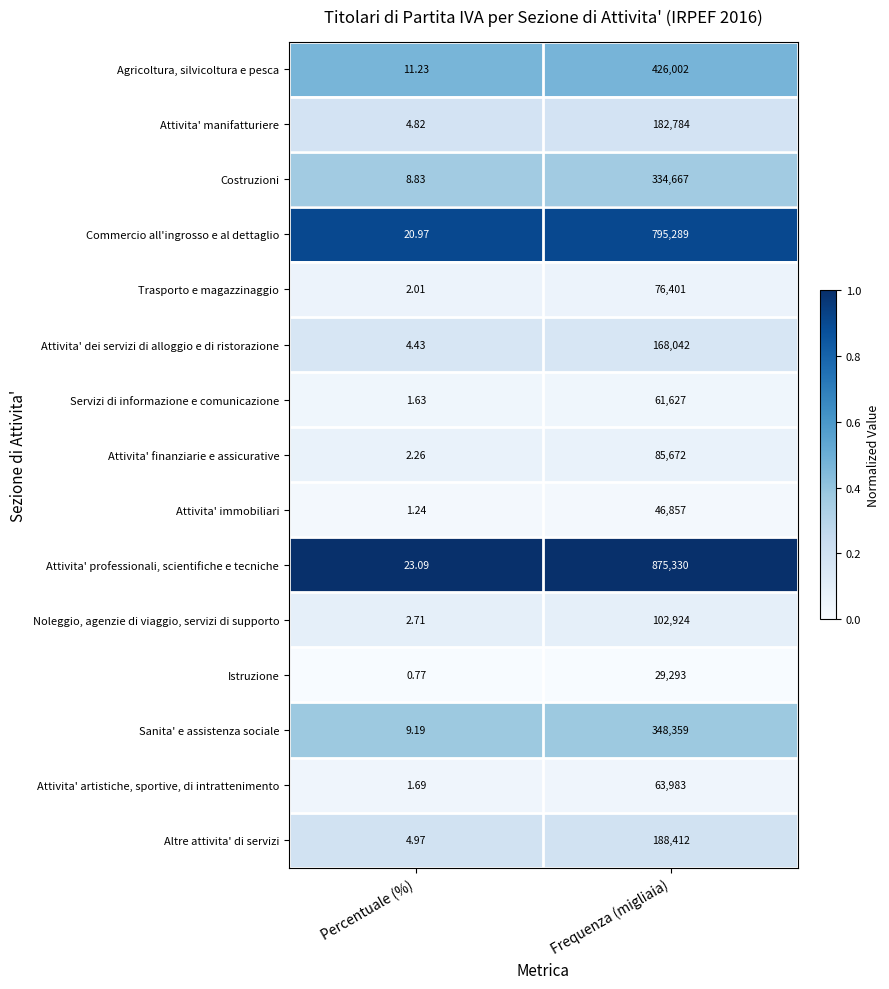

At which label is Attivita' artistiche, sportive, di intrattenimento closest to 31992?

Percentuale (%)